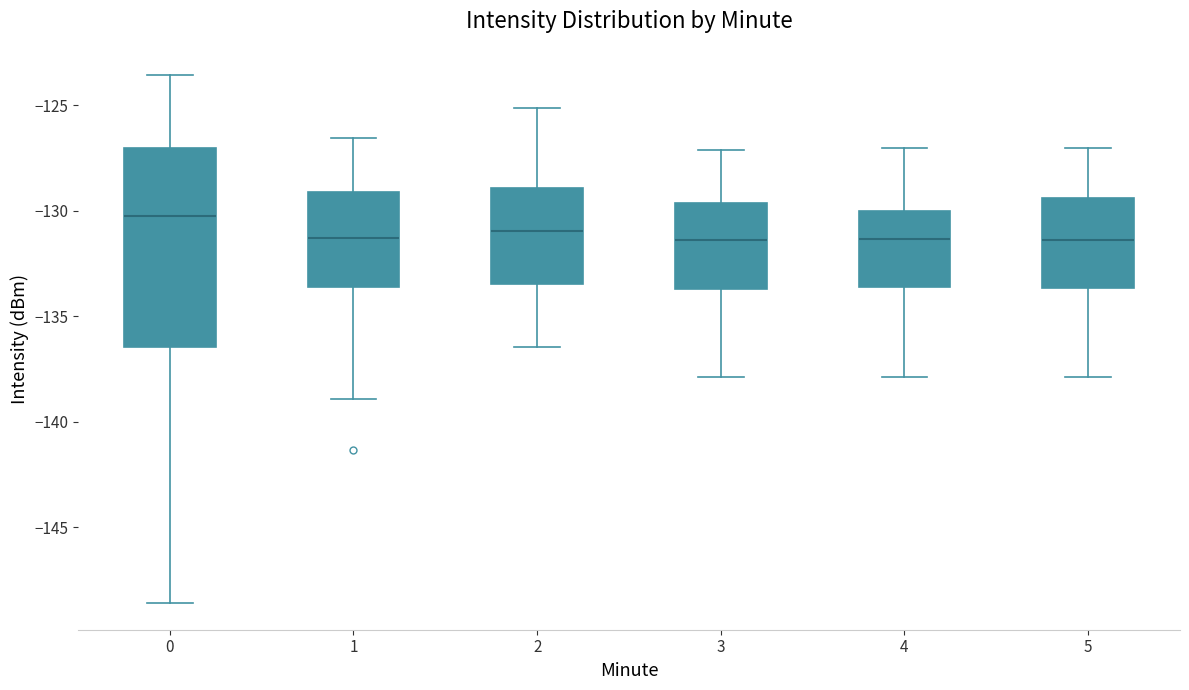

Reading left to right, read every box against the y-axis: the position of its median line, the range the box covers, and the ends of its whiskers. The values are not printed on the chart, so give them approximately, as read against the axis.

0: median -130.5, box -136.5 to -127.0, whiskers -148.5 to -123.5
1: median -131.5, box -133.5 to -129.0, whiskers -139.0 to -126.5
2: median -131.0, box -133.5 to -129.0, whiskers -136.5 to -125.0
3: median -131.5, box -133.5 to -129.5, whiskers -138.0 to -127.0
4: median -131.5, box -133.5 to -130.0, whiskers -138.0 to -127.0
5: median -131.5, box -133.5 to -129.5, whiskers -138.0 to -127.0